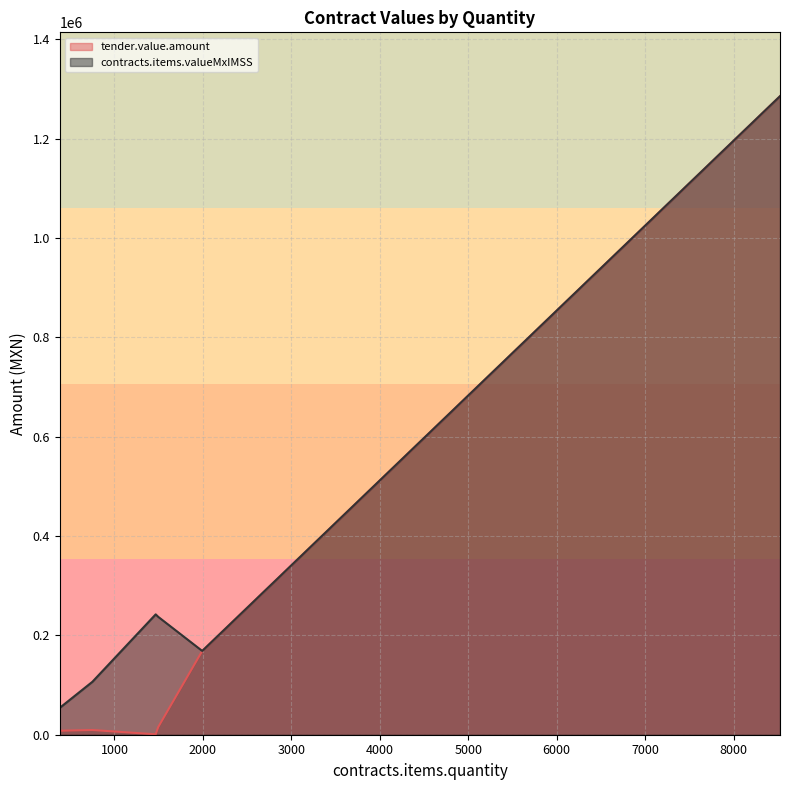

True or false: tender.value.amount and contracts.items.valueMxIMSS intersect in this chart.

False